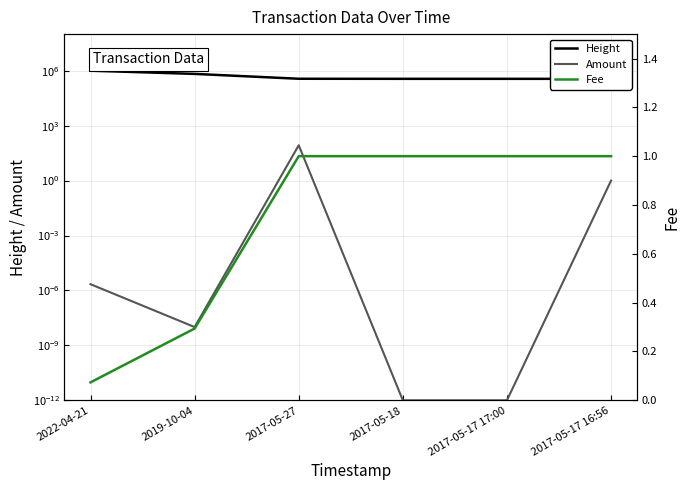

What is the label of the 1st point from the left?

2022-04-21